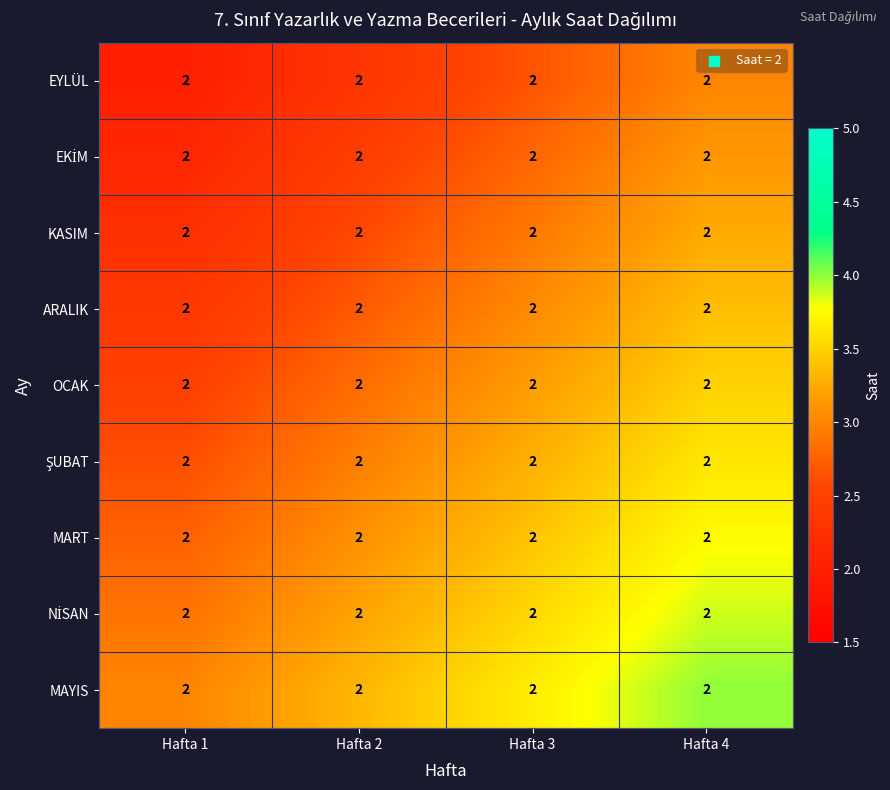

What is the minimum value shown in the chart?

2.0